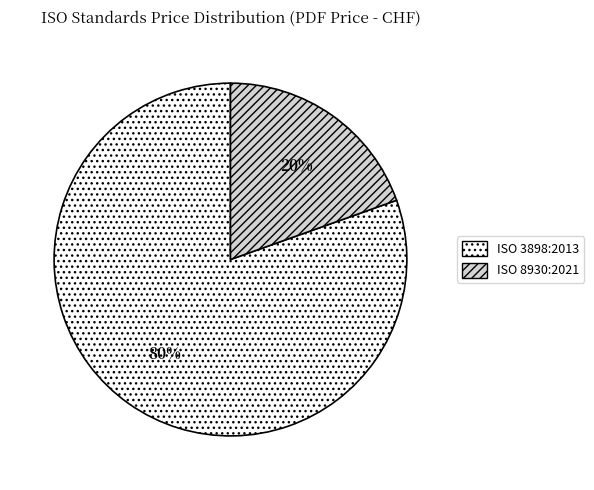

The ISO 3898:2013 slice represents 80% of the pie. True or false?

True